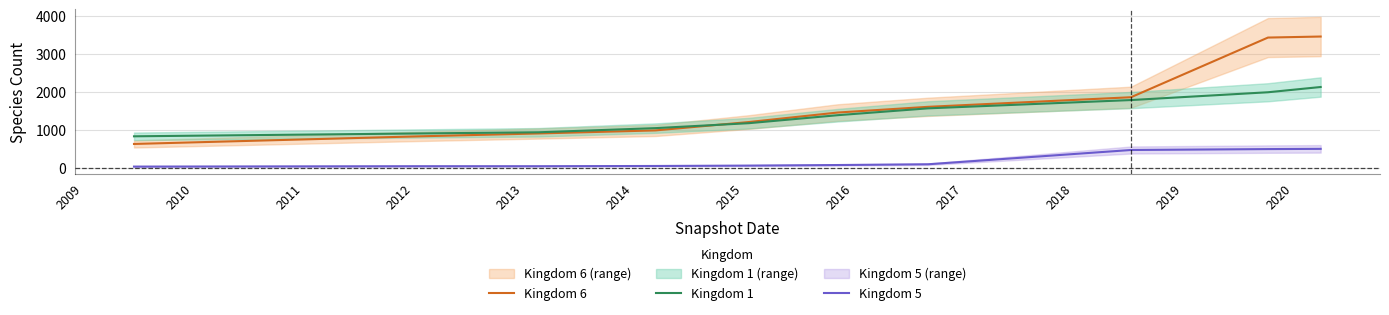

What are all the series names shown in the legend?

Kingdom 6, Kingdom 1, Kingdom 5